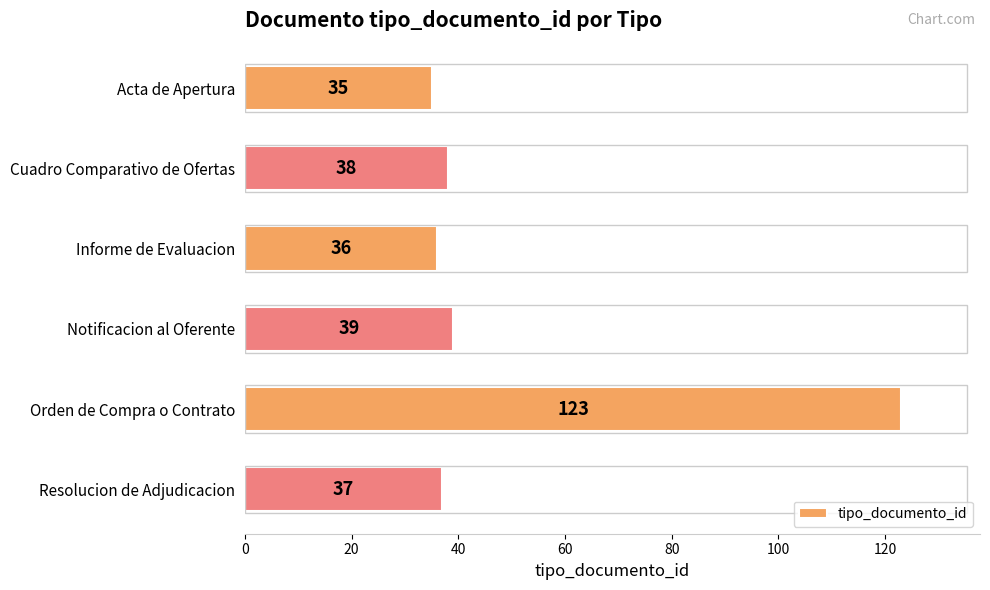

What is the difference between the second highest and minimum values?

4